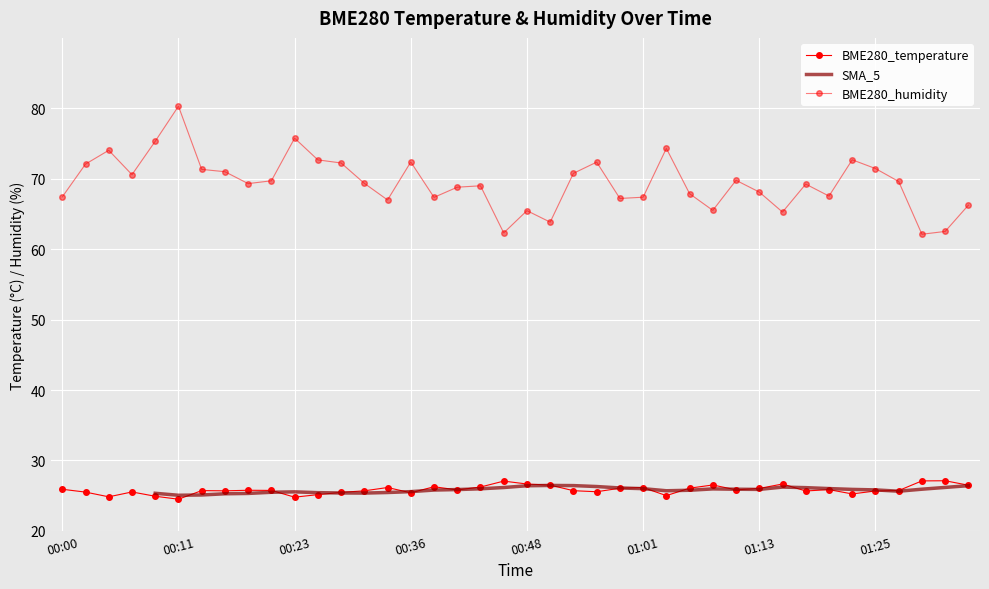

What is the label of the 28th point from the left?

01:05